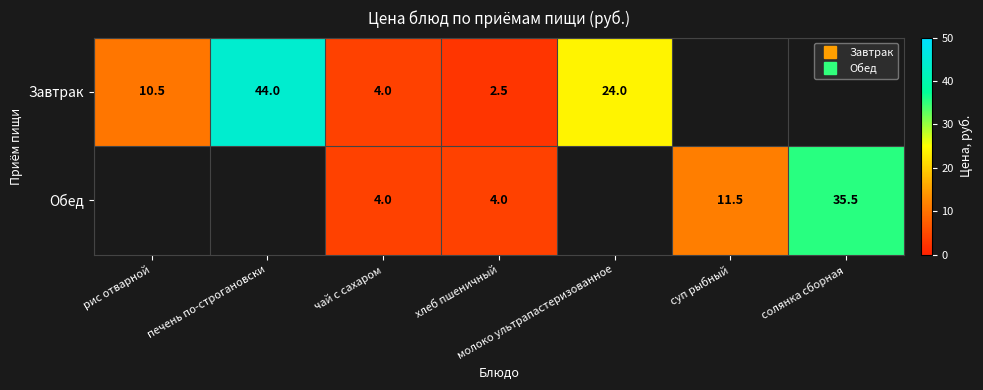

How many values in the Обед series exceed 4?

2